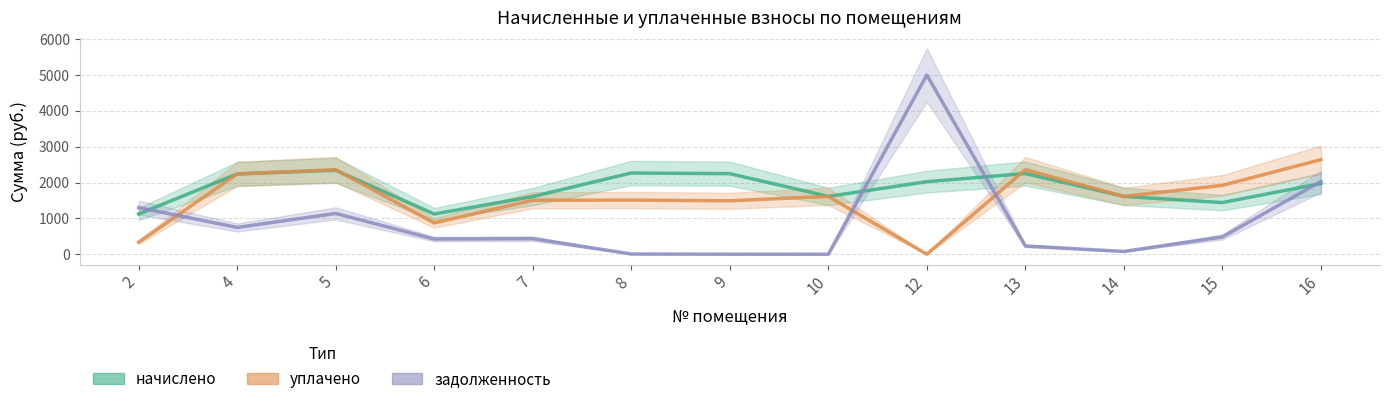

Where is the first local minimum for начислено?

6